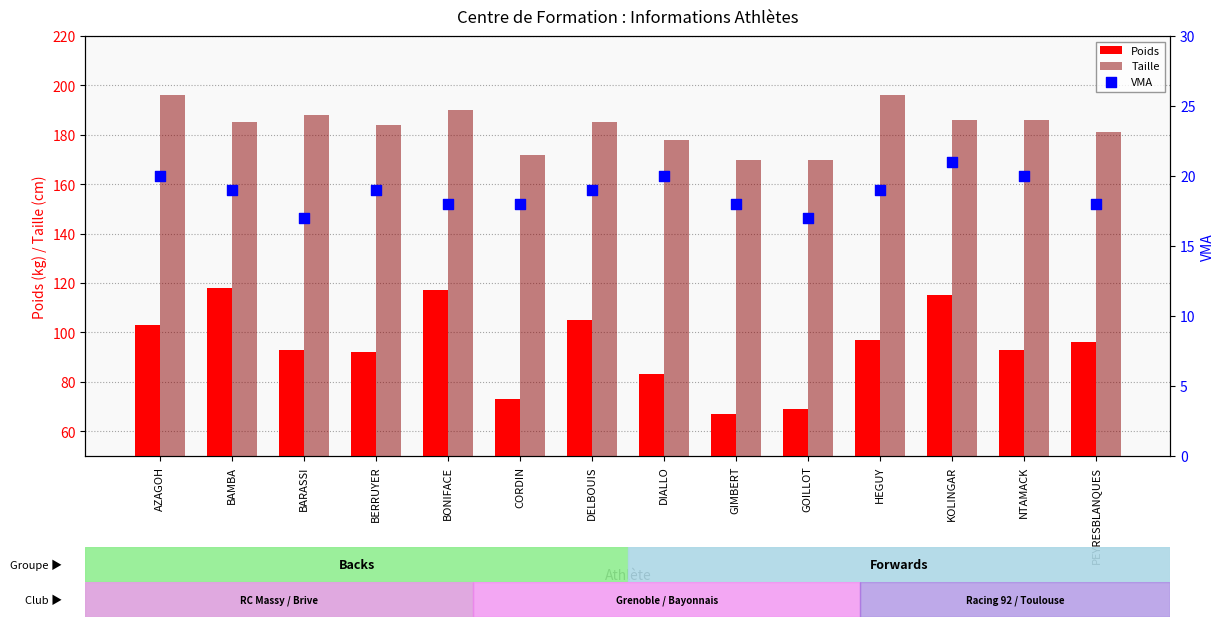

At which category is the sum across all series the highest?

BONIFACE